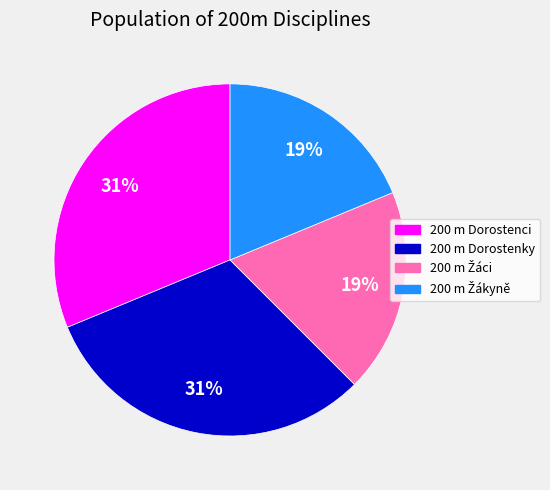

Combined, do 200 m Dorostenci and 200 m Dorostenky account for over 50%?

Yes